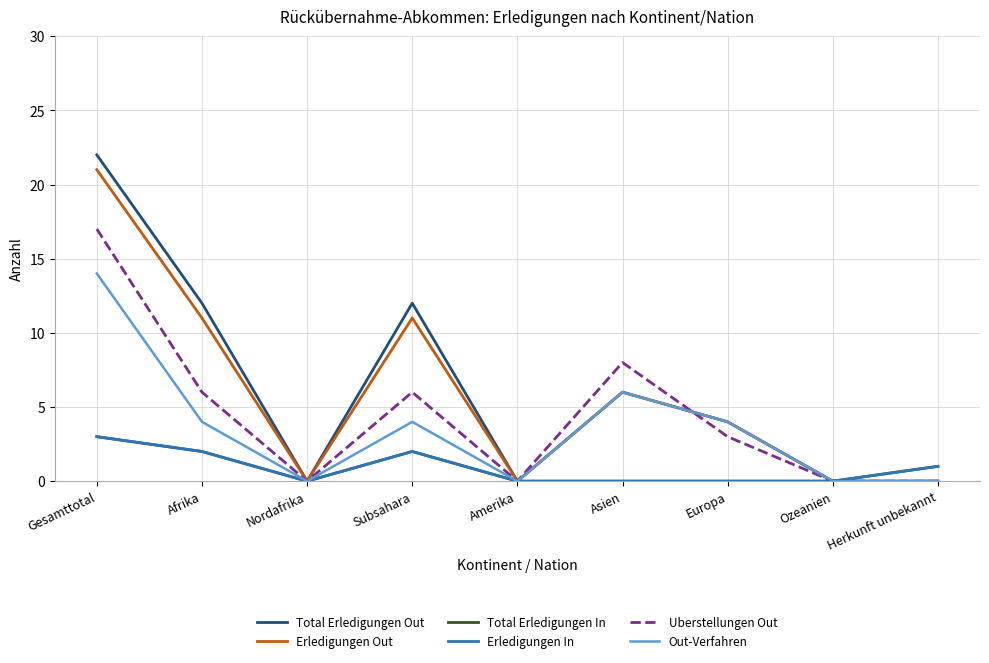

How many interior local peaks does the Out-Verfahren series have?

2